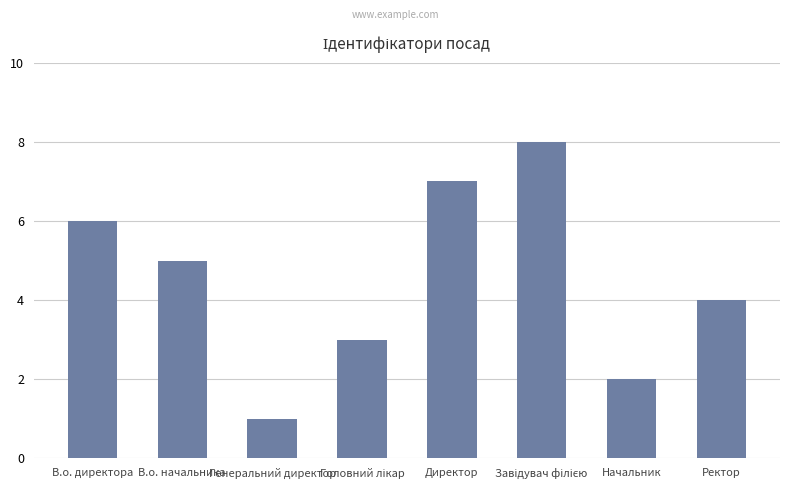

The chart shows a value of 2 at В.о. начальника. True or false?

False